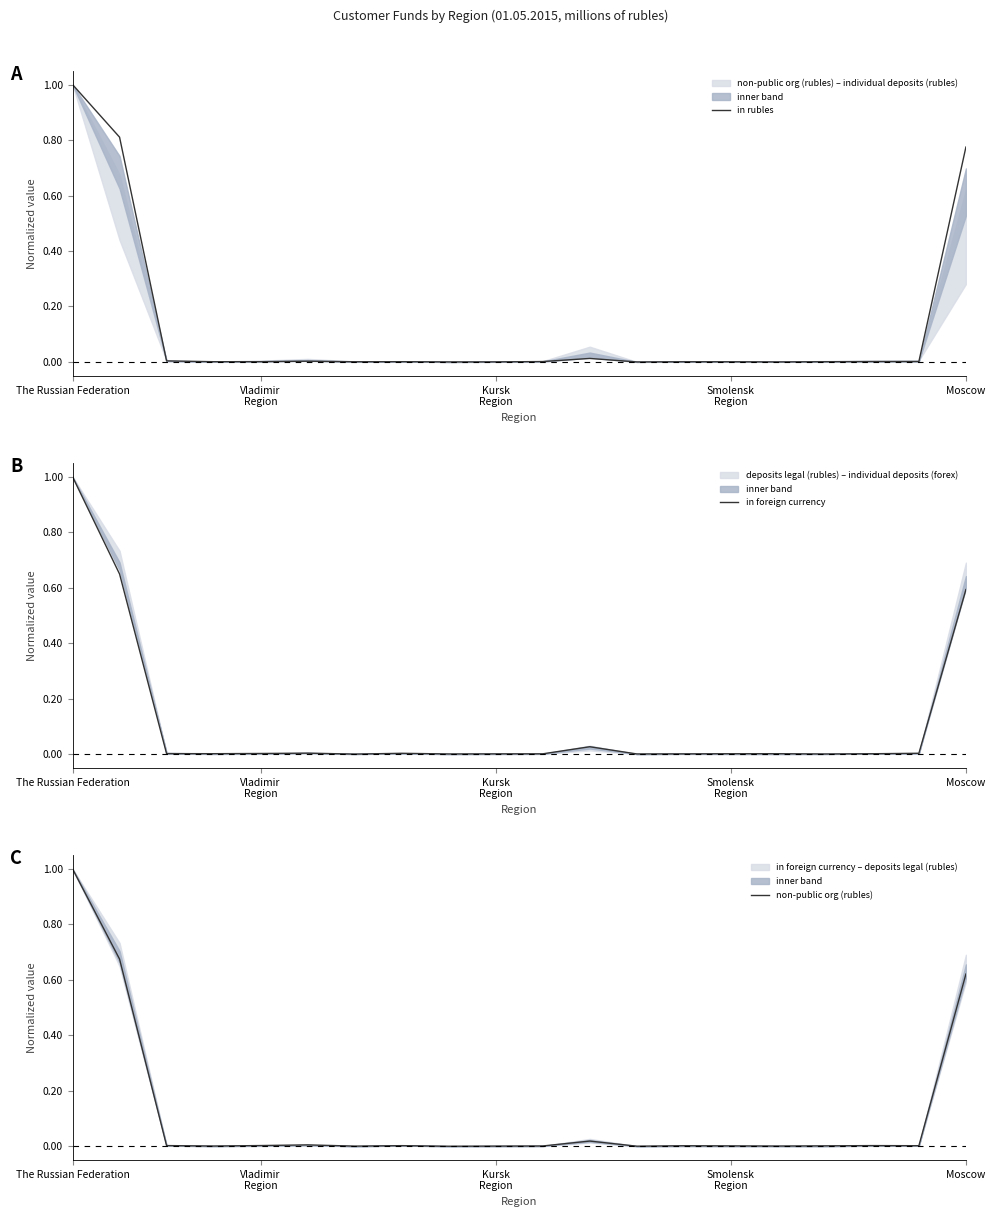

At how many categories does at least one series exceed 0?

20